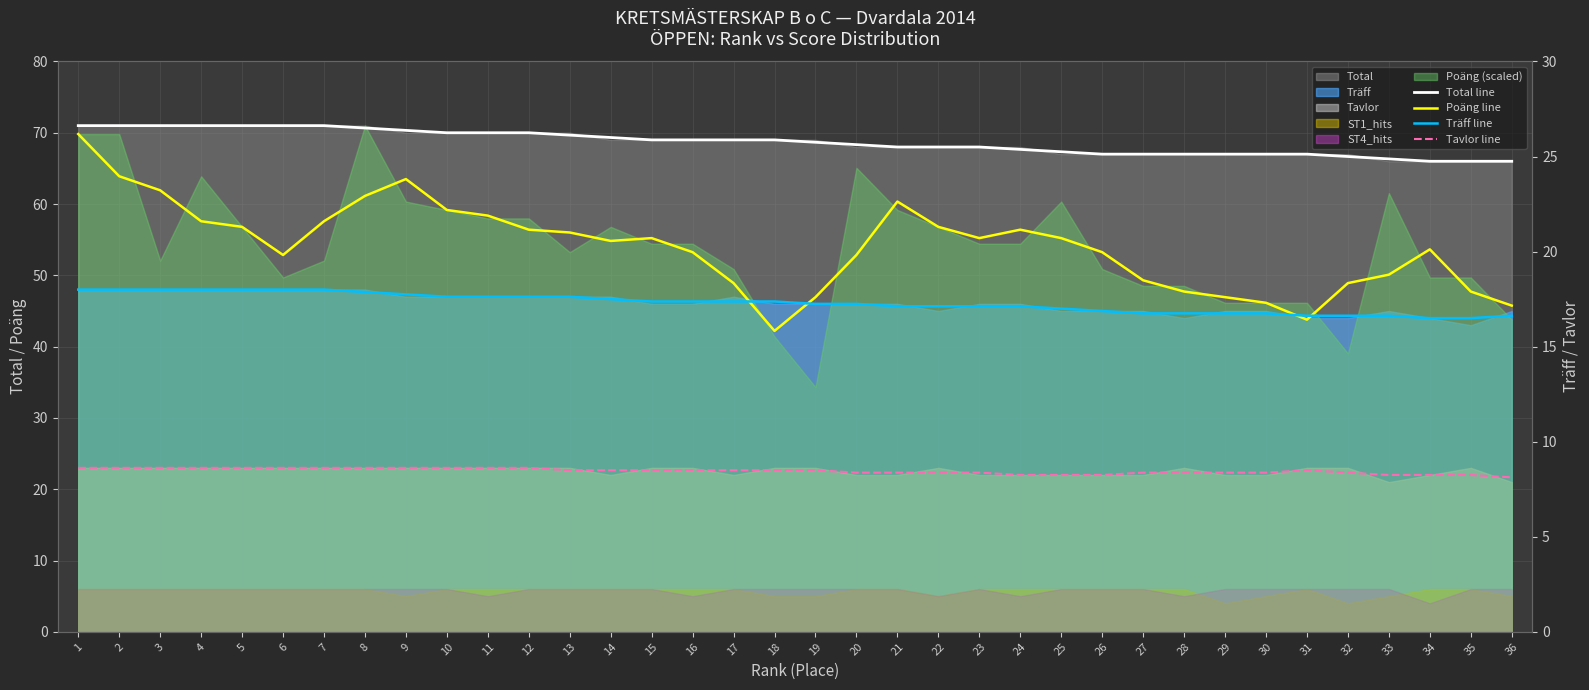

True or false: Poäng line and Tavlor (right axis) cross at least once.

False